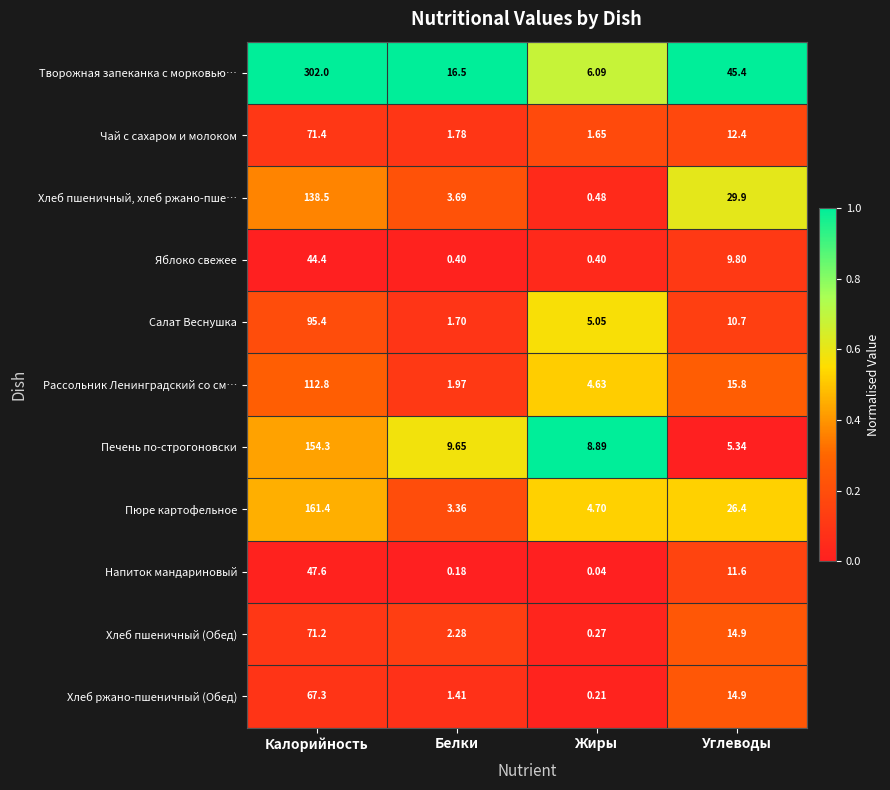

Which label corresponds to the largest value in the chart?

Калорийность